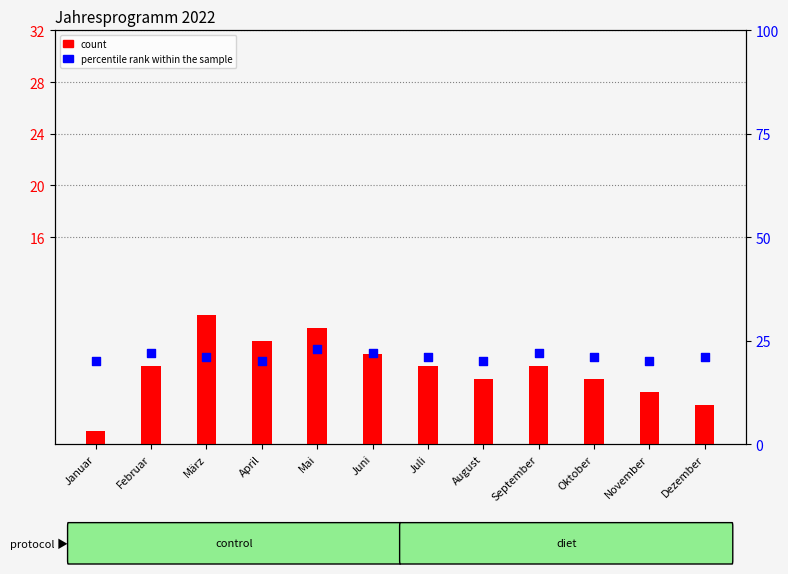

Is the value of count at Dezember greater than the value of percentile rank within the sample at März?

No